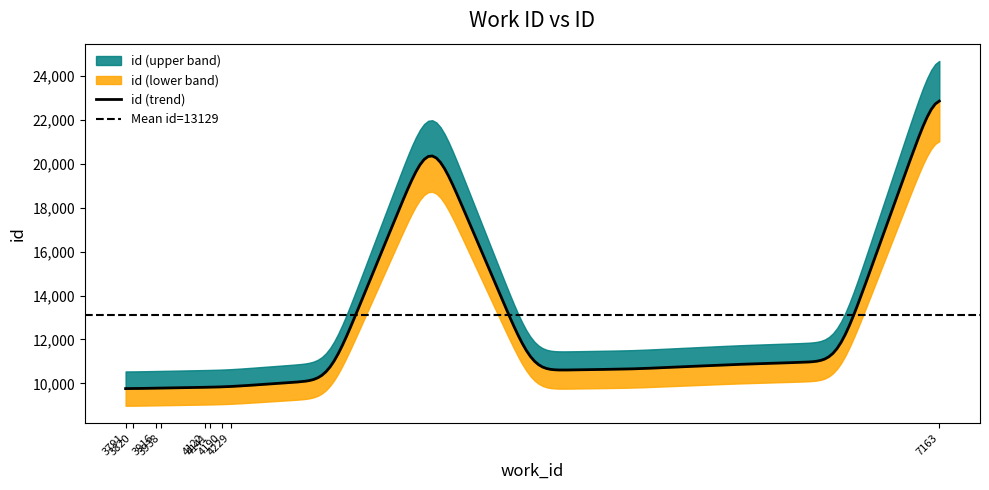

What is the label of the 4th point from the right?

4190